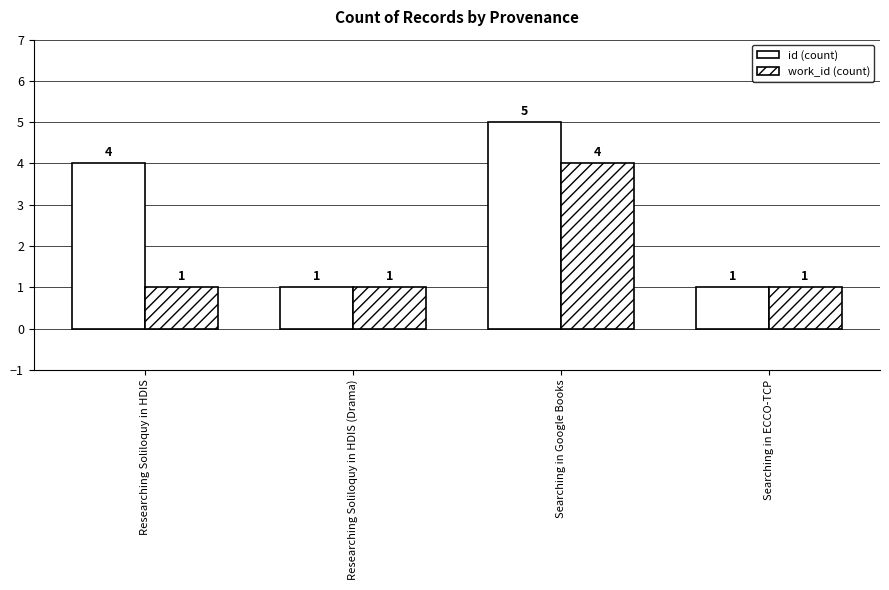

At which label is id (count) closest to 3?

Researching Soliloquy in HDIS